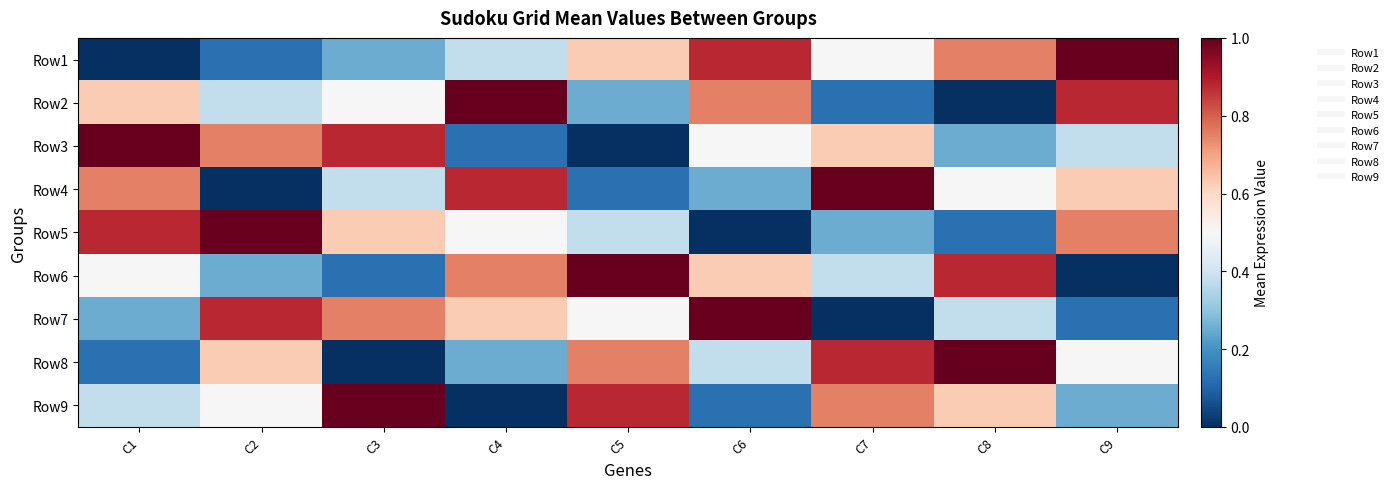

At how many categories does at least one series exceed 0?

9